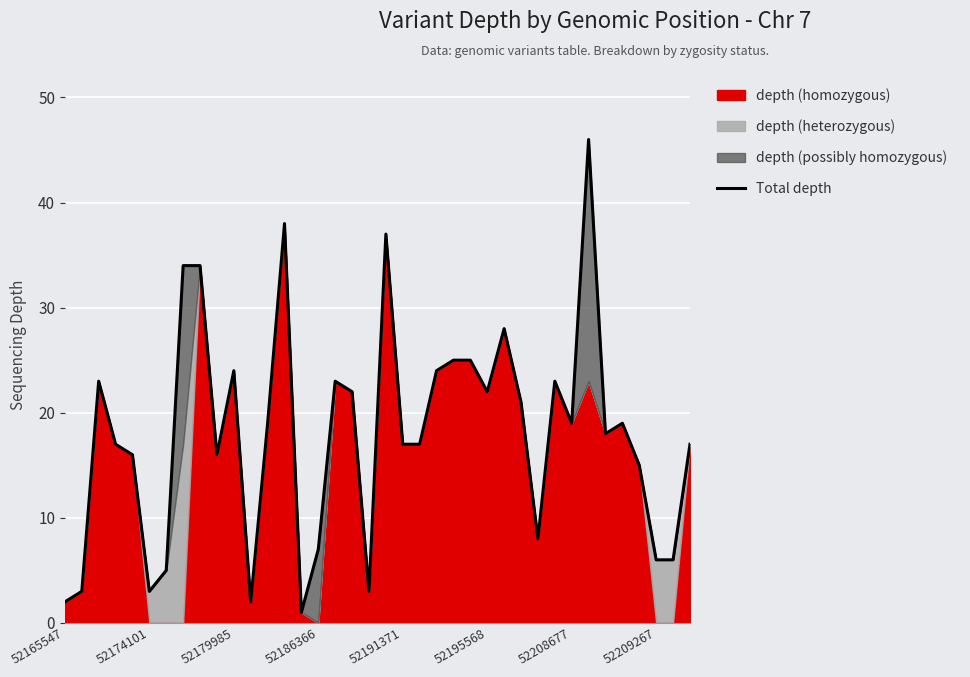

What position from the left is 27?

28